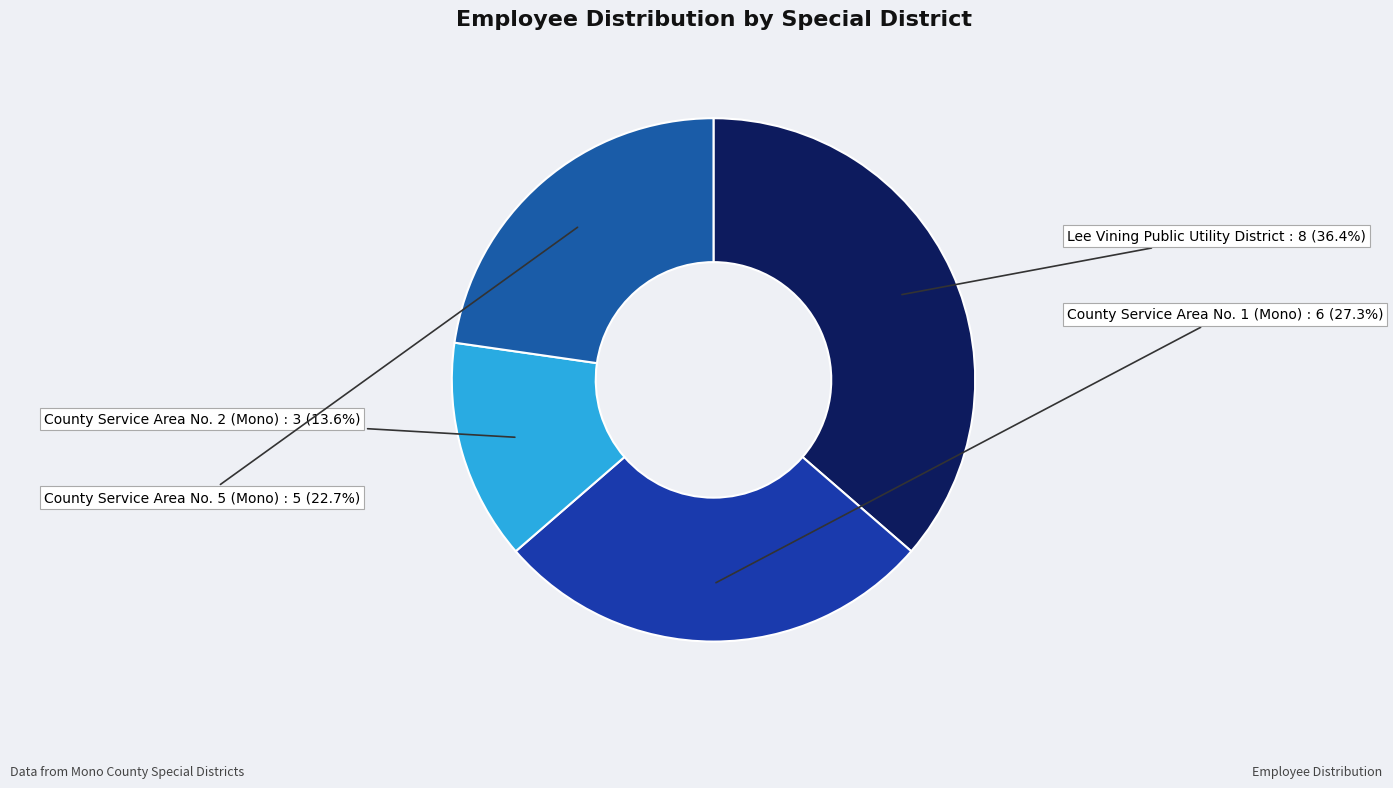

Count the number of slices in the pie.

4